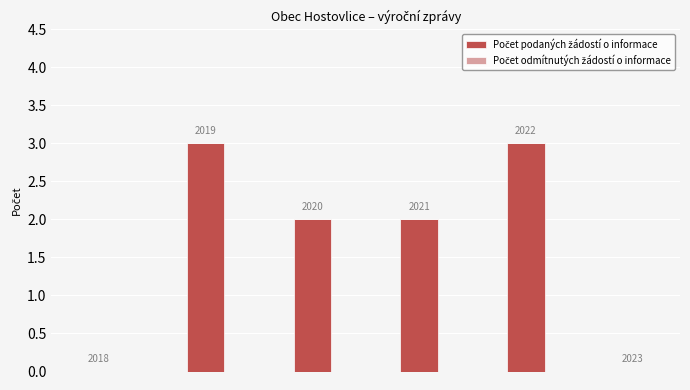

Reading right to left, what are all the values shown in this chart?

Počet podaných žádostí o informace: 0	3	2	2	3	0
Počet odmítnutých žádostí o informace: 0	0	0	0	0	0